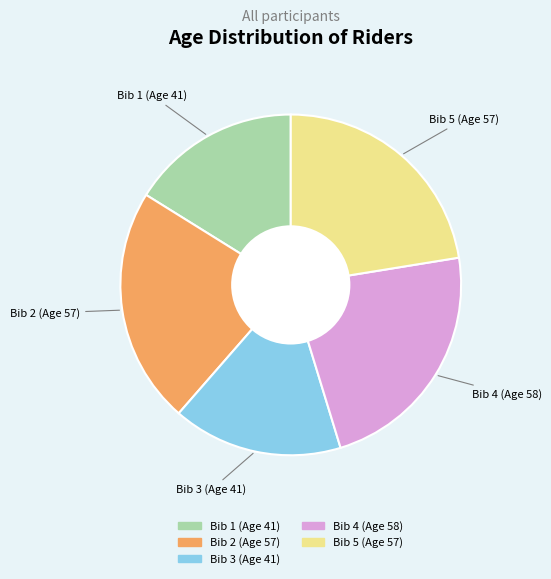

Which has a higher value, Bib 1 (Age 41) or Bib 4 (Age 58)?

Bib 4 (Age 58)